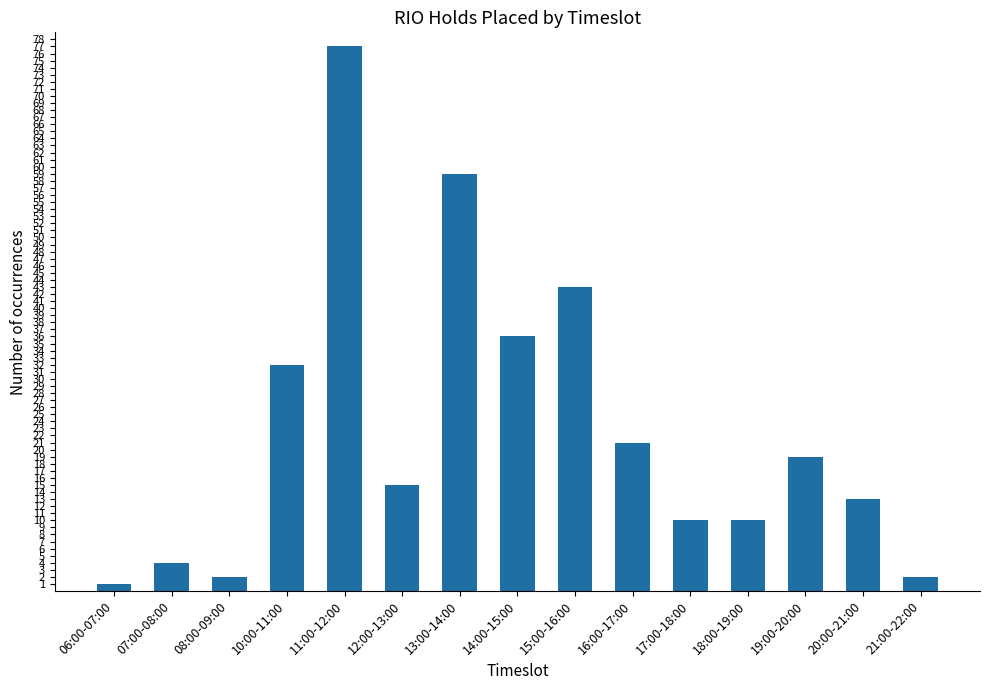

What is the maximum value shown in the chart?

77